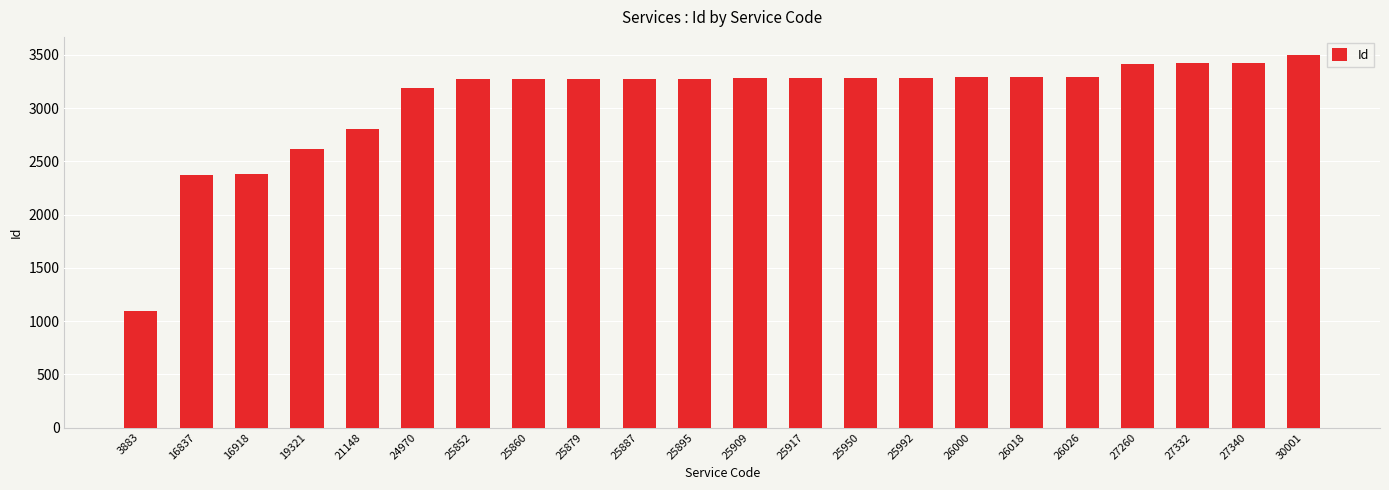

What is the maximum value shown in the chart?

3494